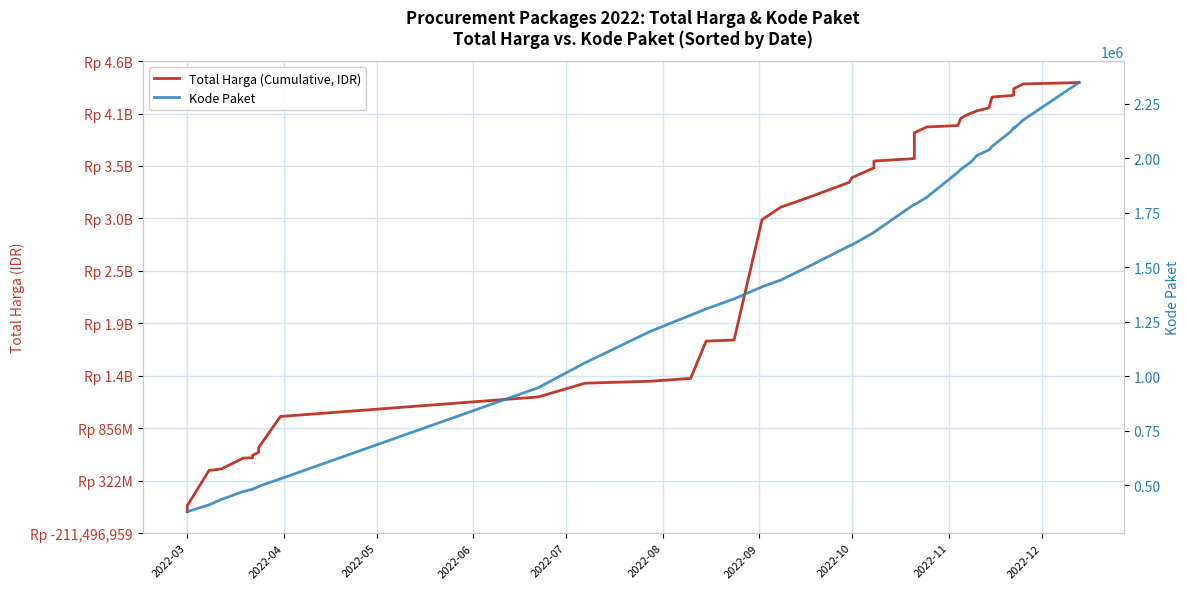

Reading left to right, what are all the values shown in this chart?

Total Harga (Cumulative, IDR): 6936000	66871000	426371000	442158200	552548190	554943940	578624740	612757245	640477245	661708245	975830025	1175030025	1314830025	1334780025	1363780025	1742855025	1754855025	2979537025	3106537025	3206537025	3359014025	3408492025	3506492025	3576492025	3601692025	3863810175	3923185175	3937585175	4013505175	4061645175	4072745175	4086187175	4116987175	4226987175	4230812175	4242612175	4247705175	4312705175	4360845175	4375595175
Kode Paket: 378630	378667	409855	434878	470979	481472	481528	494126	494315	494589	529386	947278	1061266	1205257	1279649	1308563	1354517	1409947	1440709	1502912	1597005	1602603	1659185	1659934	1788370	1785781	1820441	1935089	1949122	1980186	1993460	2011140	2037404	2053931	2065183	2121450	2139573	2135660	2174549	2346755